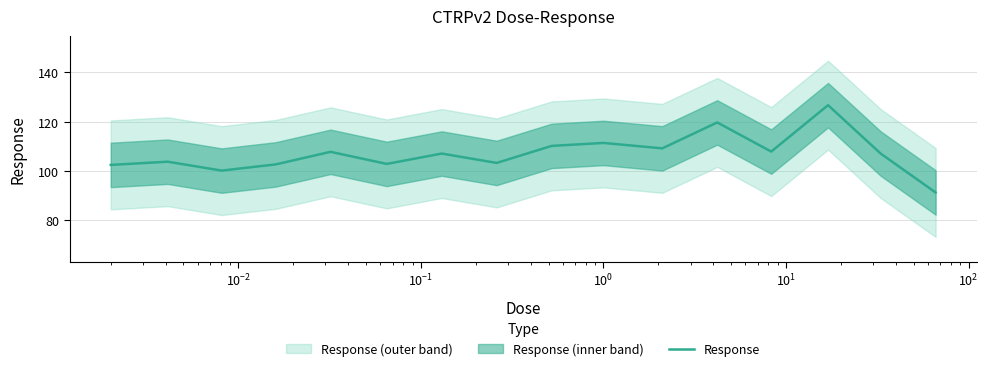

What is the difference between the second highest and second lowest values?

19.5